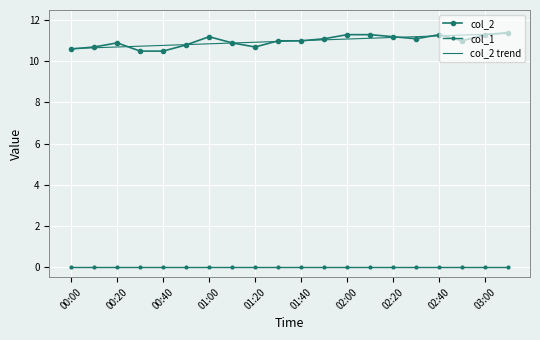

What is the difference between the maximum and minimum values in the col_2 trend series?

0.7